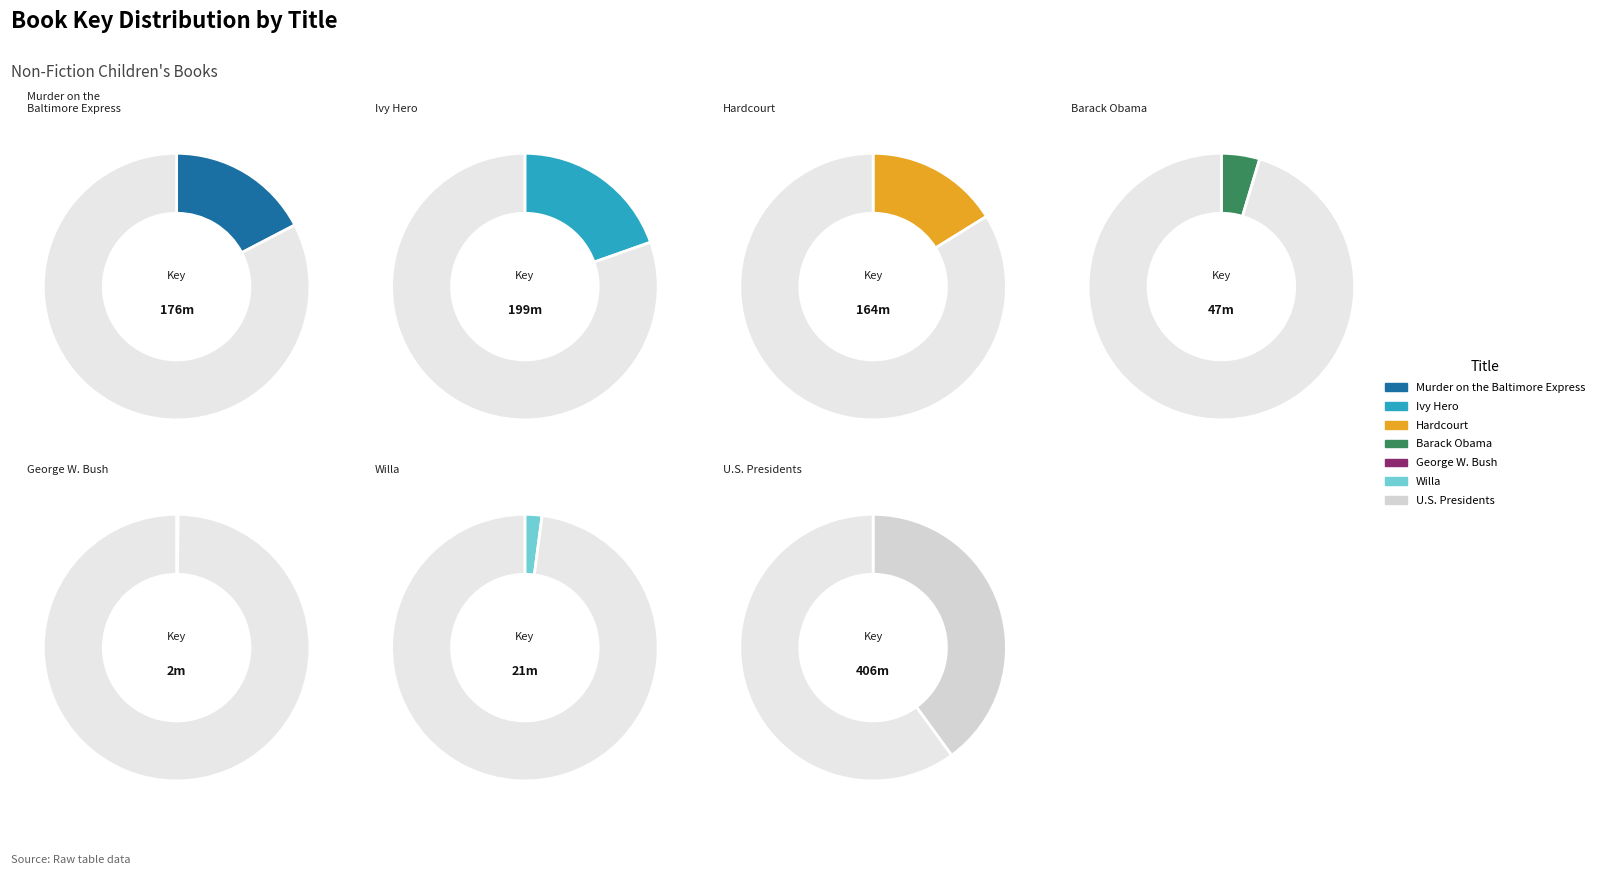

How many segments does this pie chart have?

7